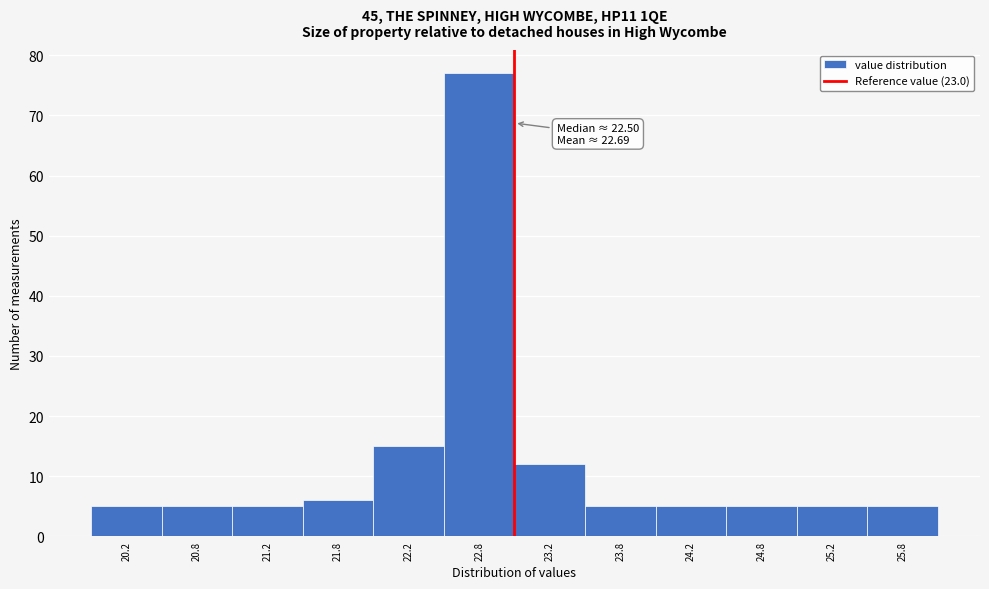

Which range on the x-axis has the tallest bar?

22.5 to 23.0